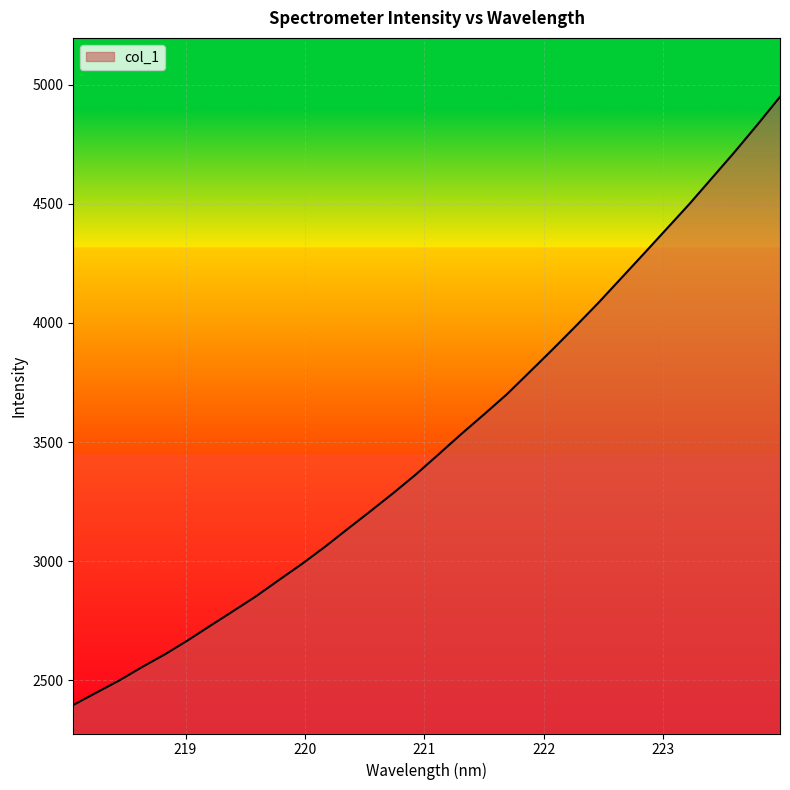

What is the minimum value shown in the chart?

2395.2